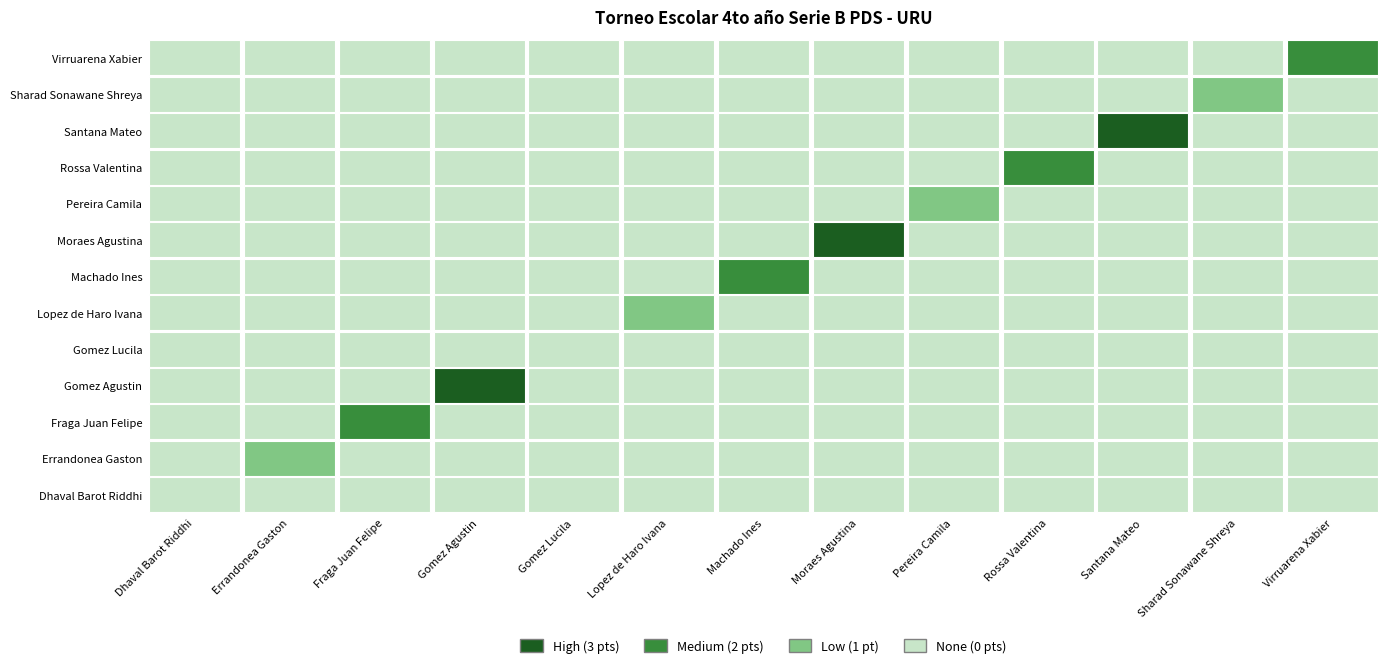

What is the total value across all series at Pereira Camila?

1